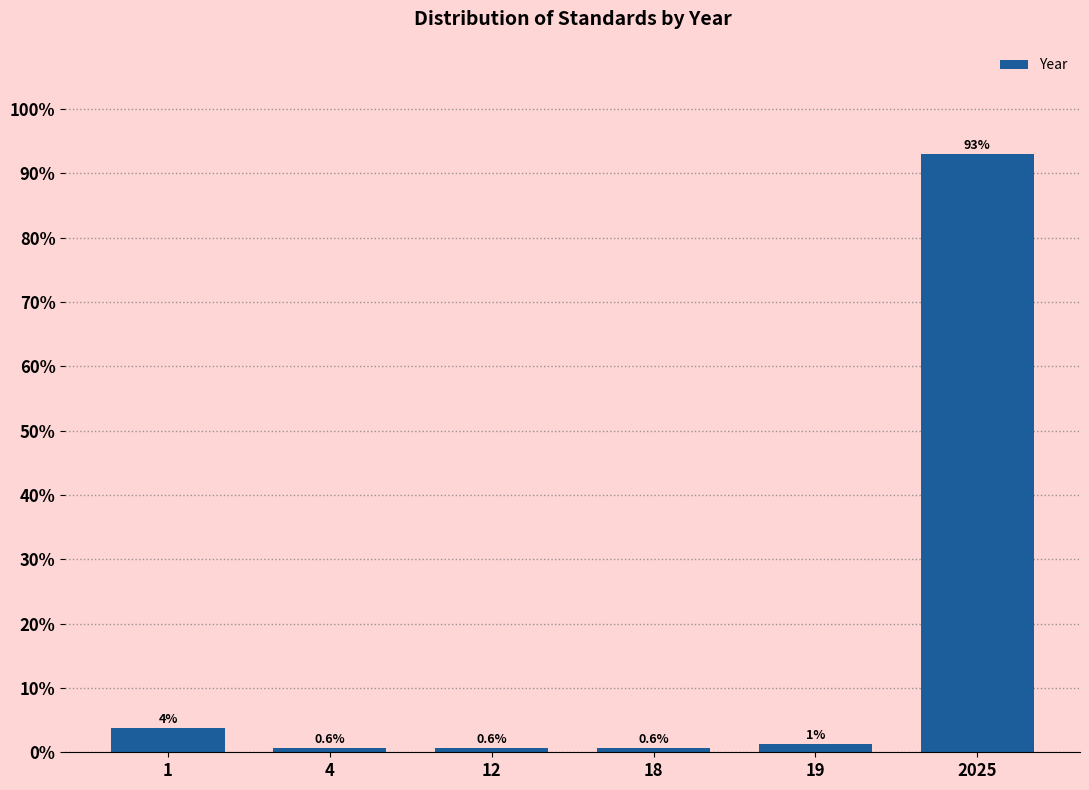

What is the value of the 3rd bar from the left?

0.6